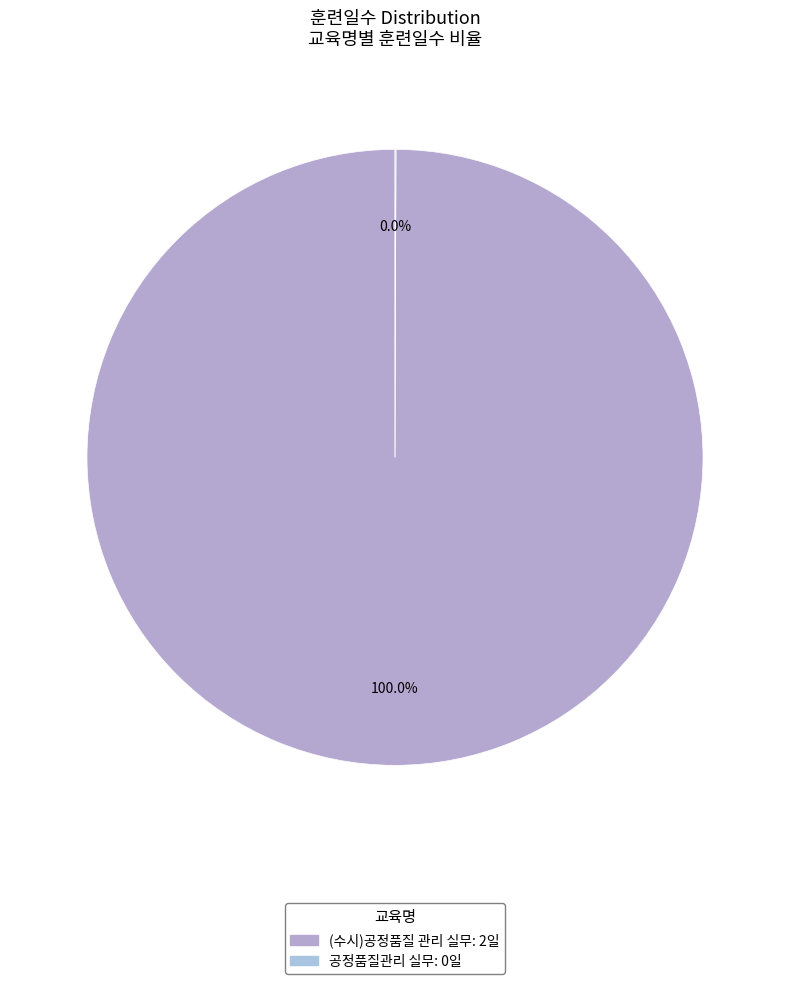

Is it true that 공정품질관리 실무 is 0% of the pie?

True